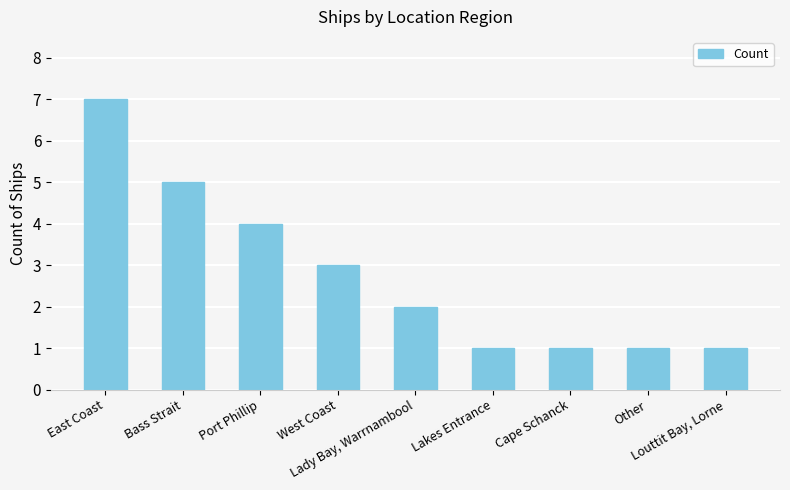

Where does the data first go above 2?

East Coast